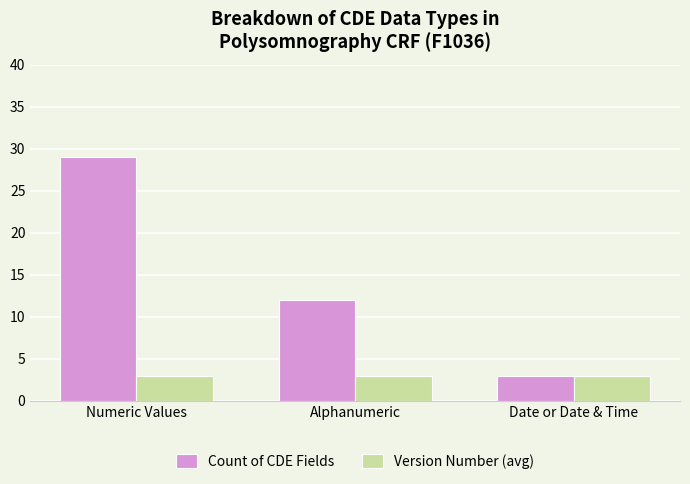

How many bars are there in each group?

2